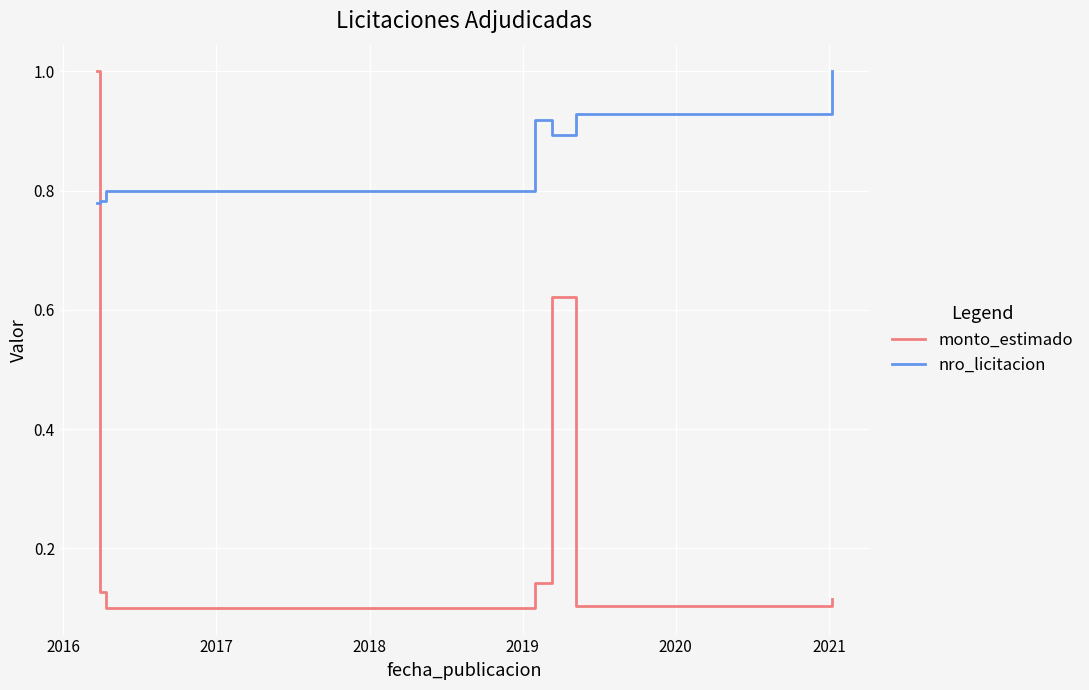

Which series has the largest range (max minus min)?

monto_estimado